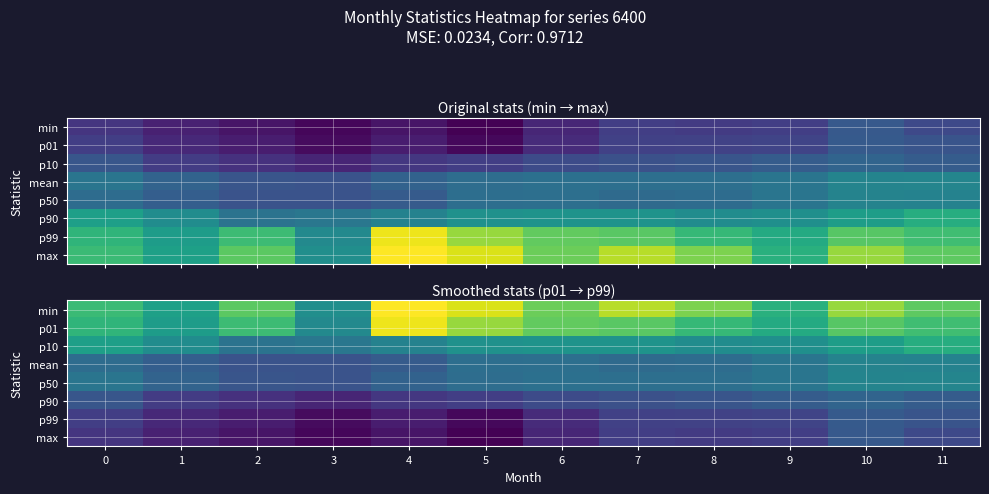

What is the minimum value shown in the chart?

0.2